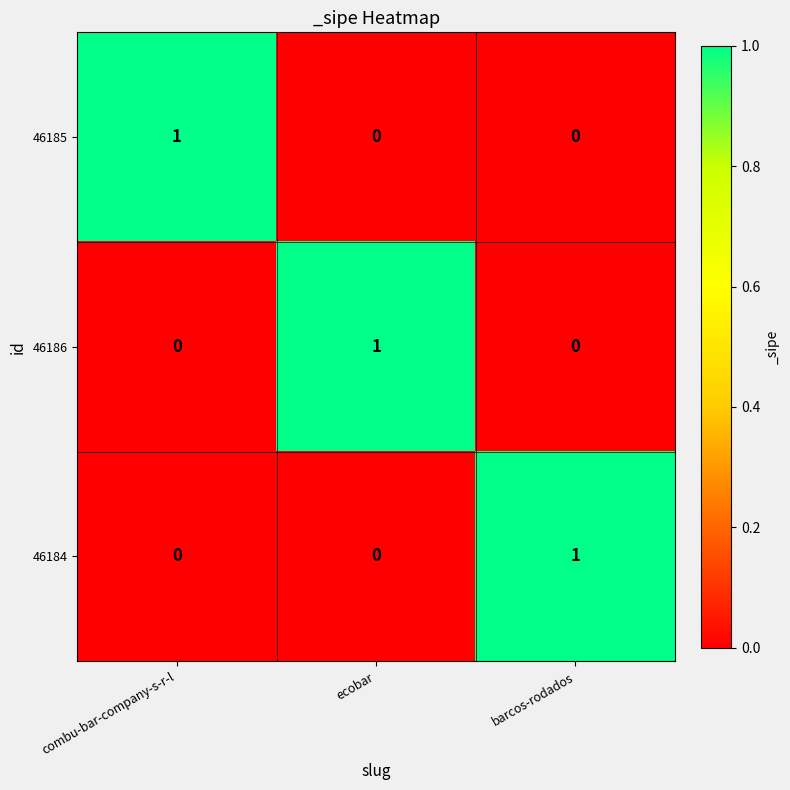

Count the 46184 values in the range 0 to 1.

3